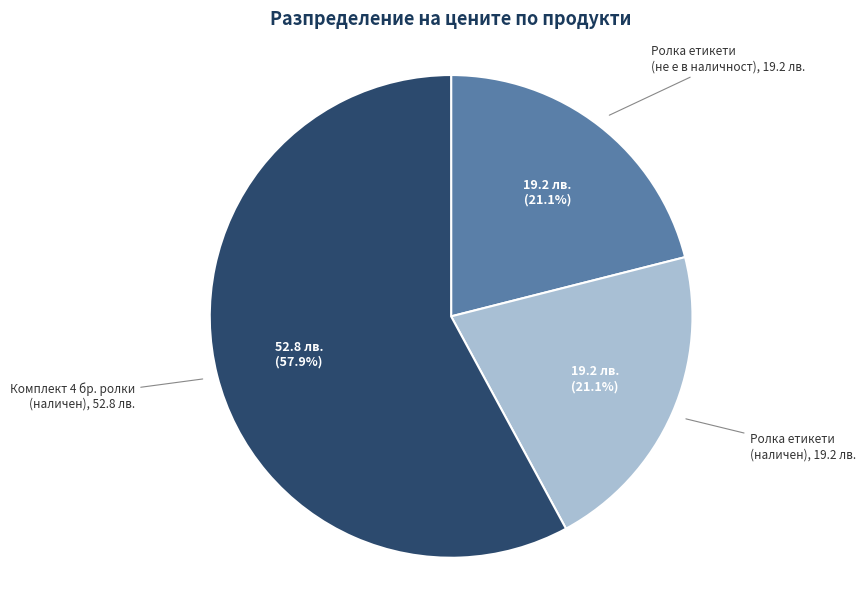

Is there any slice that represents more than half of the pie?

Yes